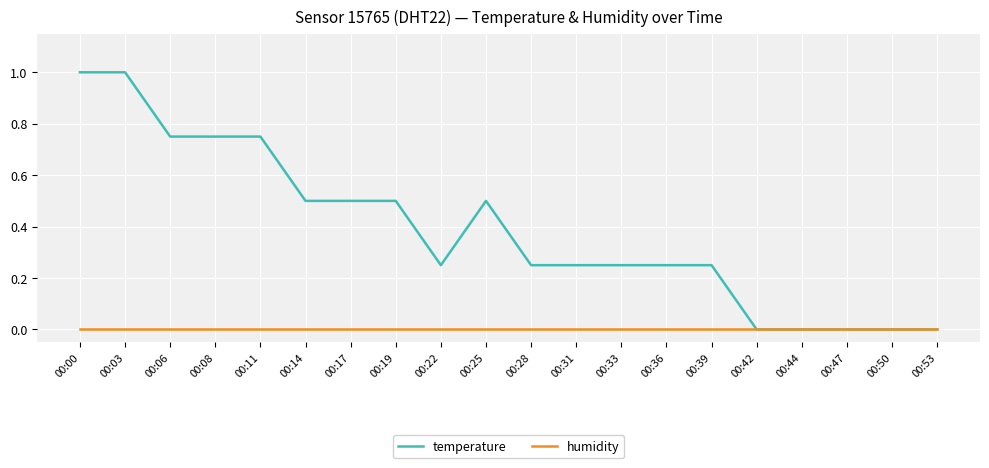

True or false: humidity has a value of 0.0 at 00:31.

True